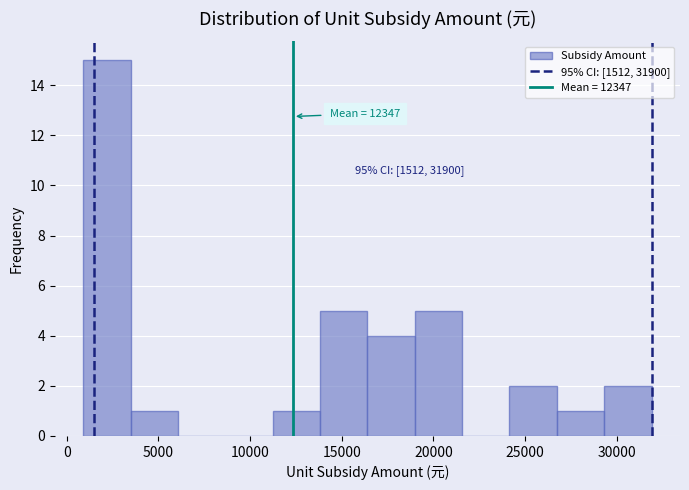

Which range on the x-axis has the tallest bar?

1000 to 3500